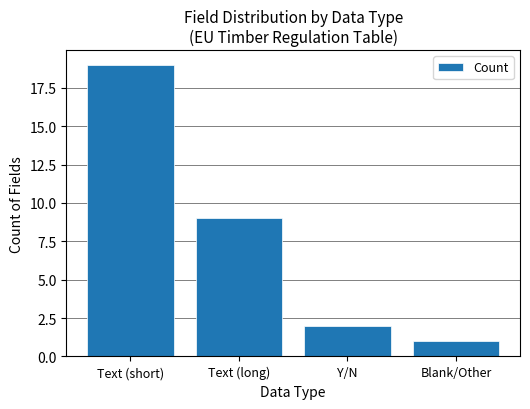

What is the minimum value shown in the chart?

1